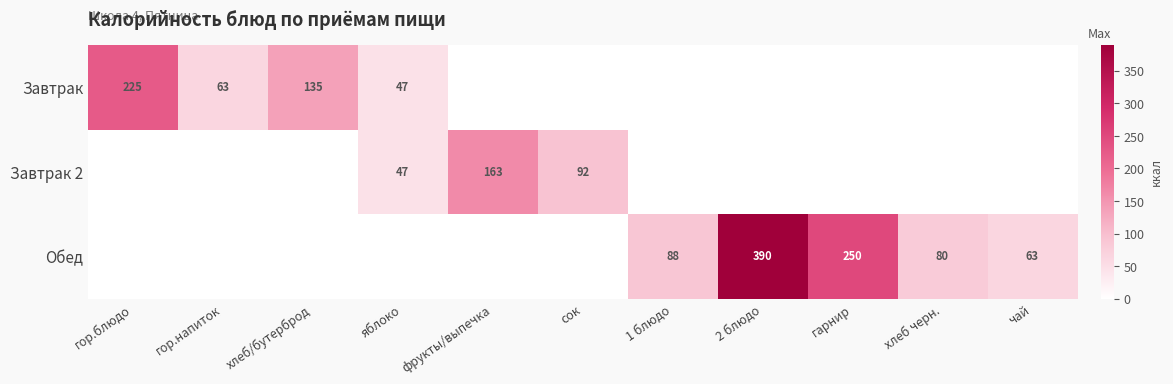

The value of Обед at хлеб черн. is 80. True or false?

True